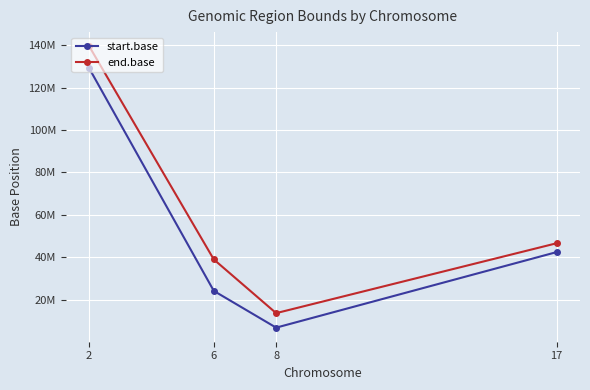

The value of start.base at 2 is 50403014. True or false?

False